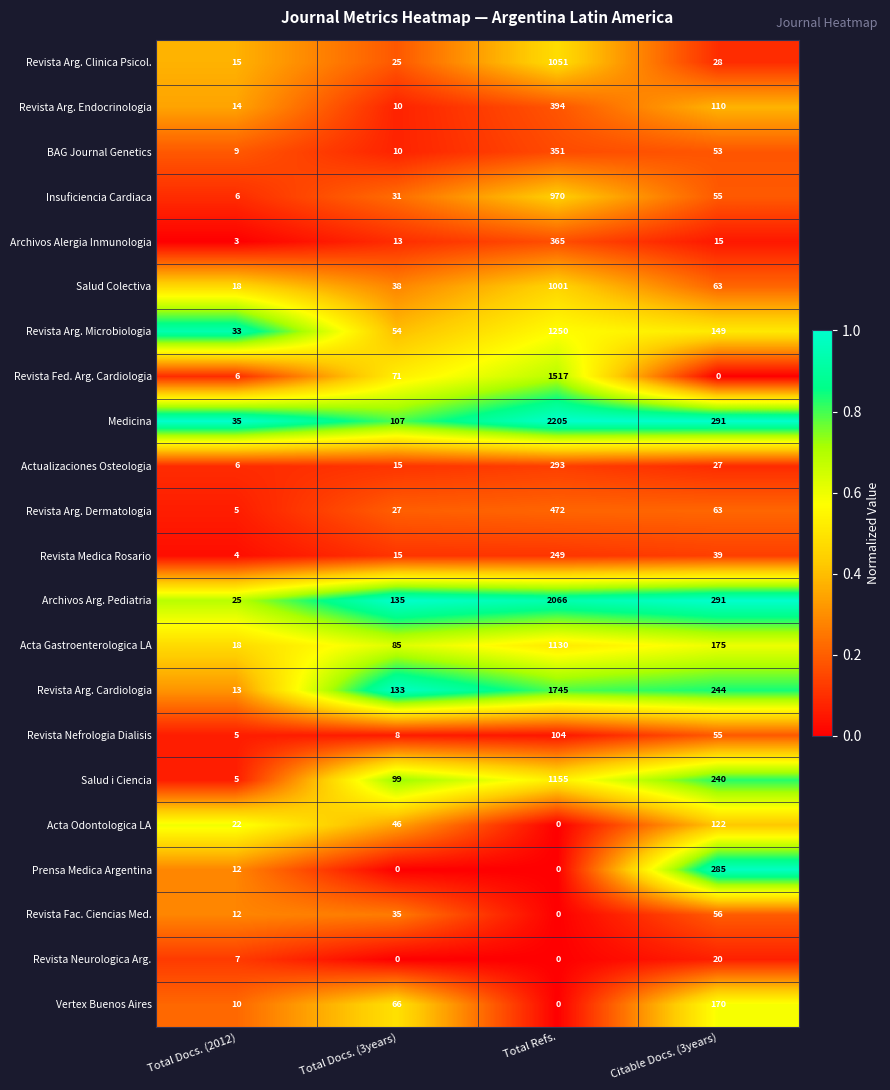

What is the maximum value shown in the chart?

2205